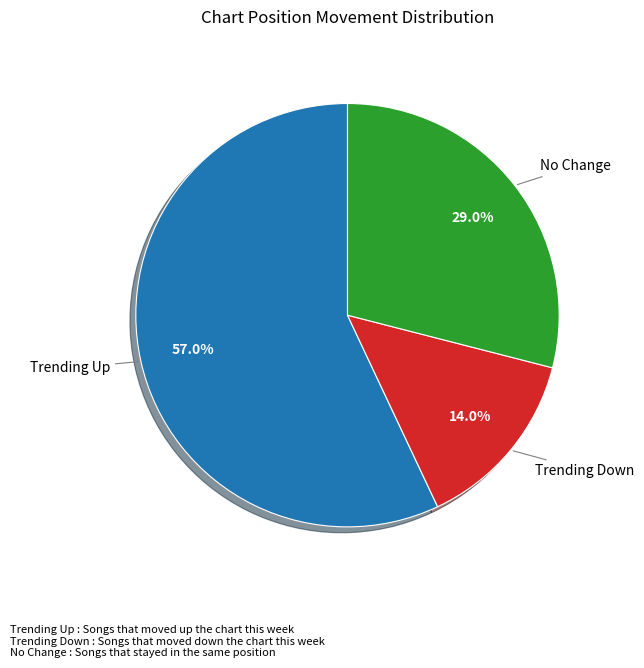

Is there a majority slice in this chart?

Yes